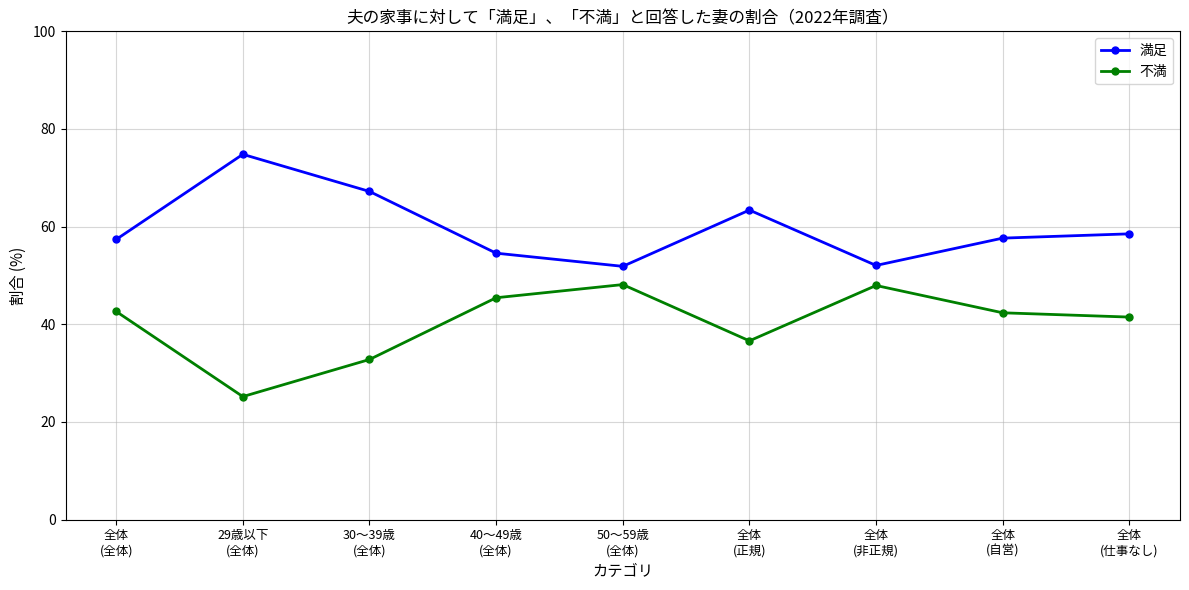

What is the highest value of the 不満 series?

48.1